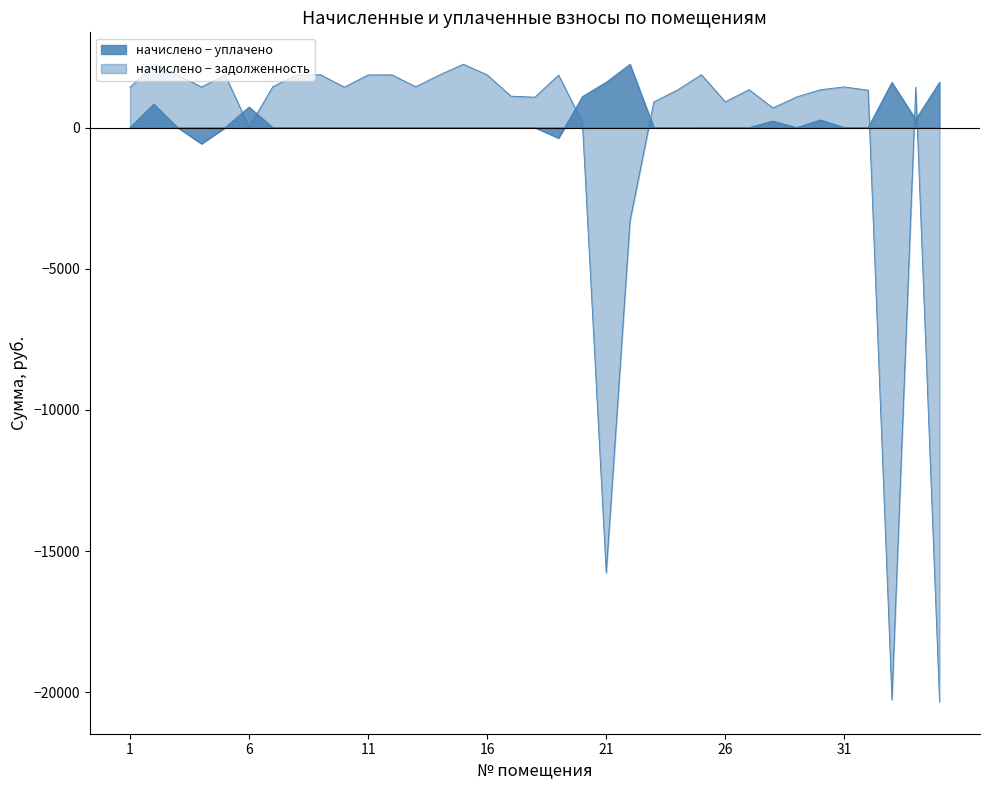

How many lines are shown in the chart?

2